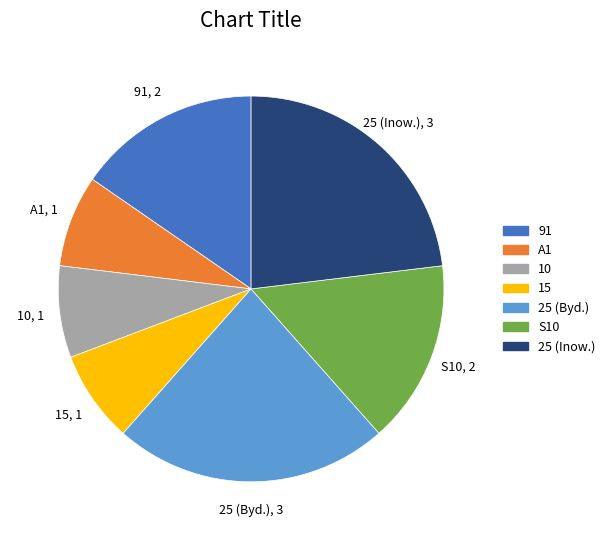

Does any single category account for the majority?

No